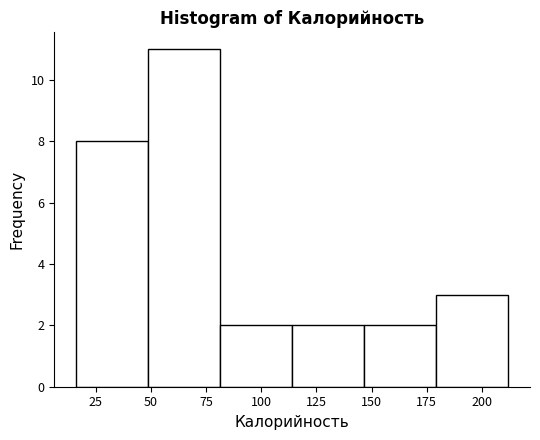

Which range on the x-axis has the tallest bar?

50 to 80